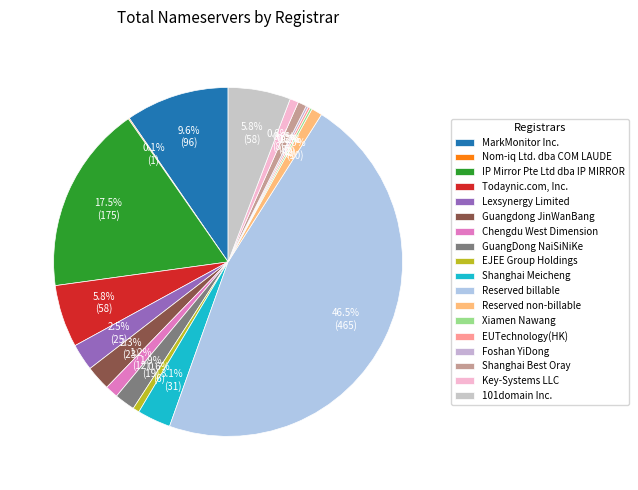

The Reserved billable slice represents 52% of the pie. True or false?

False